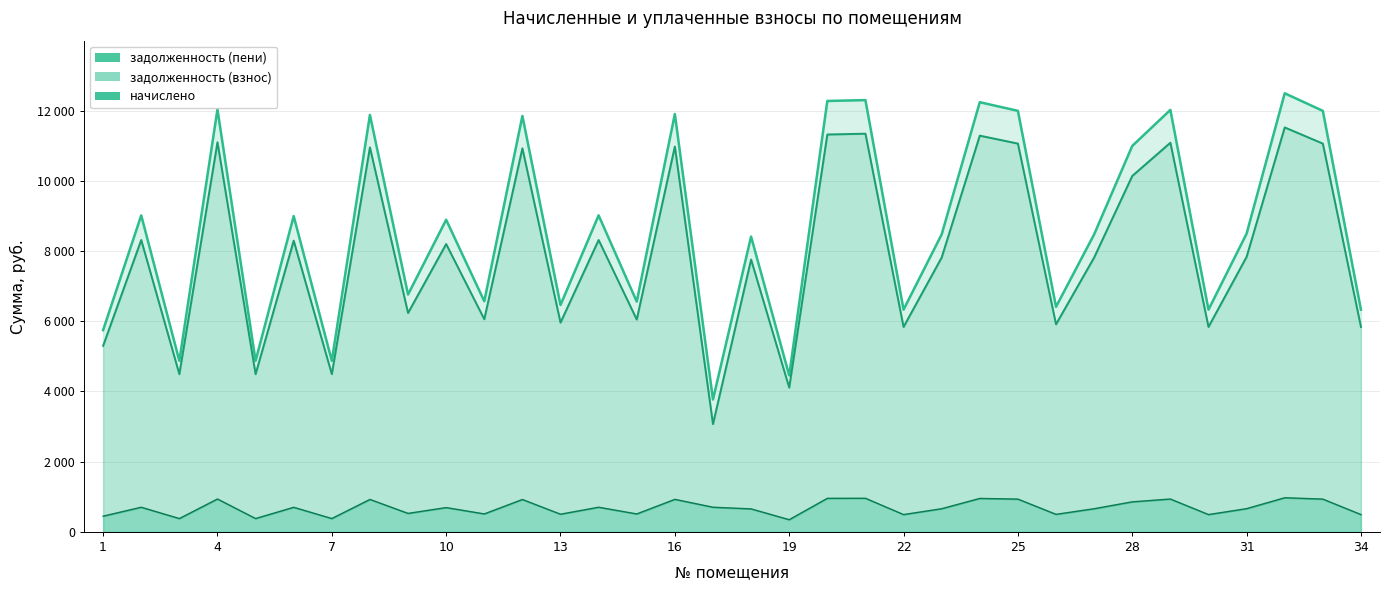

What are all the series names shown in the legend?

задолженность (взнос), начислено, задолженность (пени)